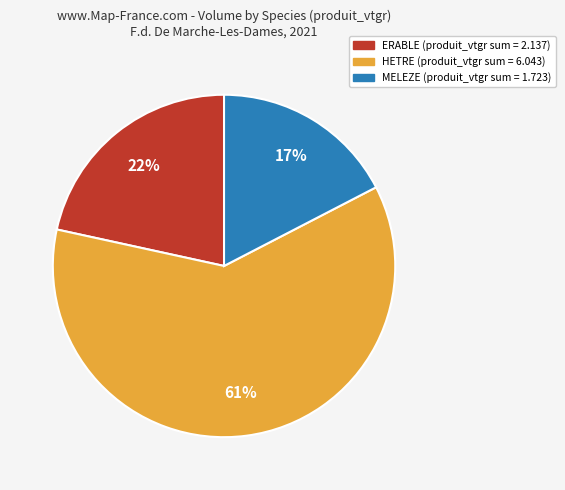

Is there a majority slice in this chart?

Yes